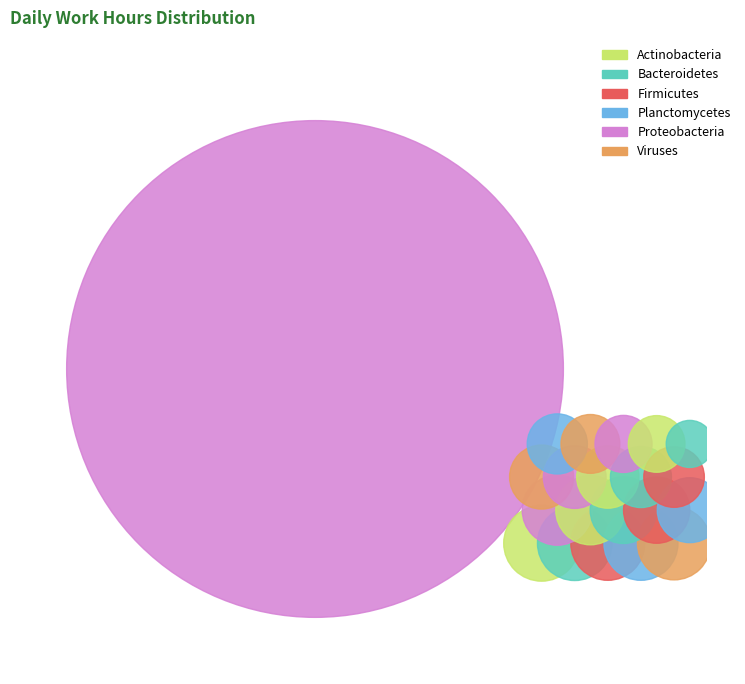

Approximately how many times larger is the value at 17 compared to 9?

1.0